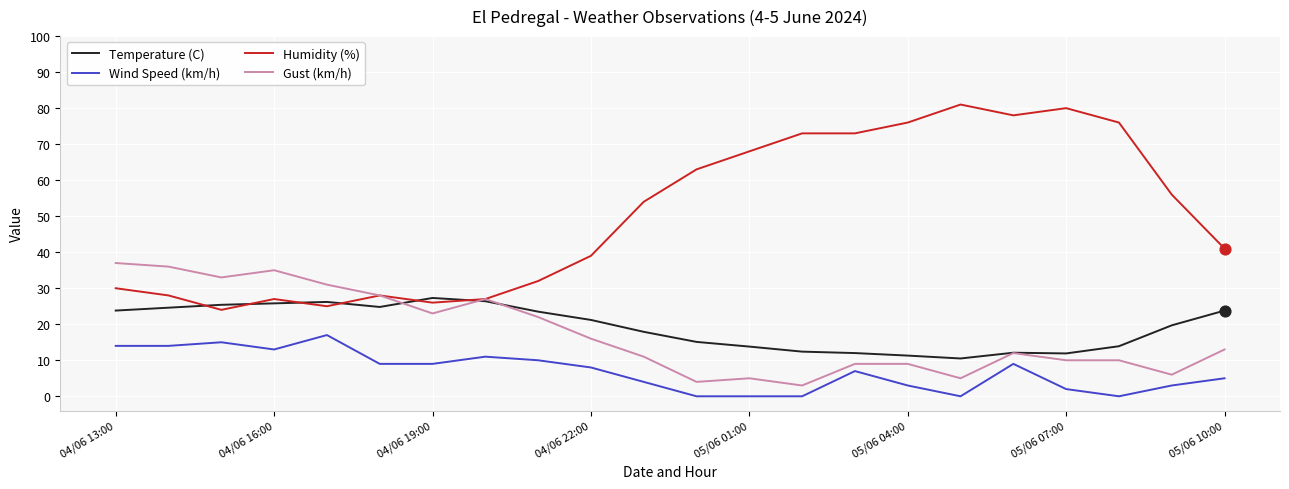

Which series has the widest spread of values?

Humidity (%)